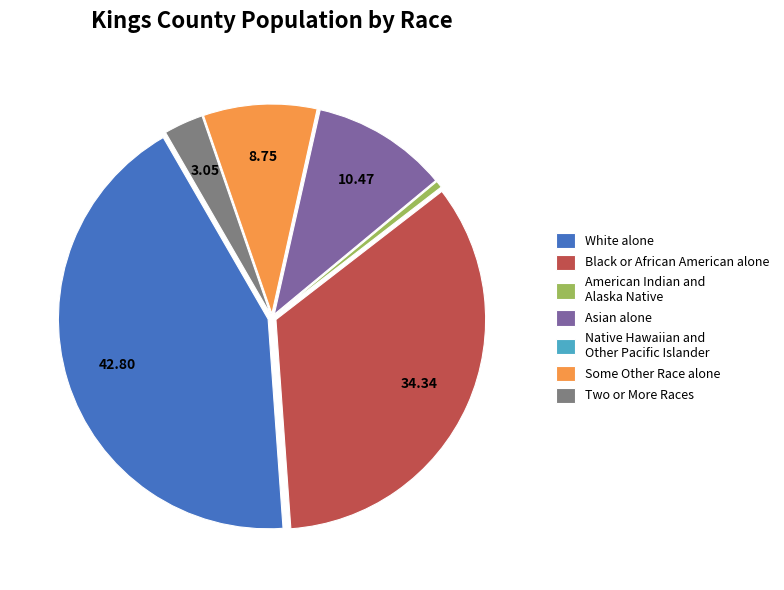

True or false: Some Other Race alone accounts for 9% of the total.

True